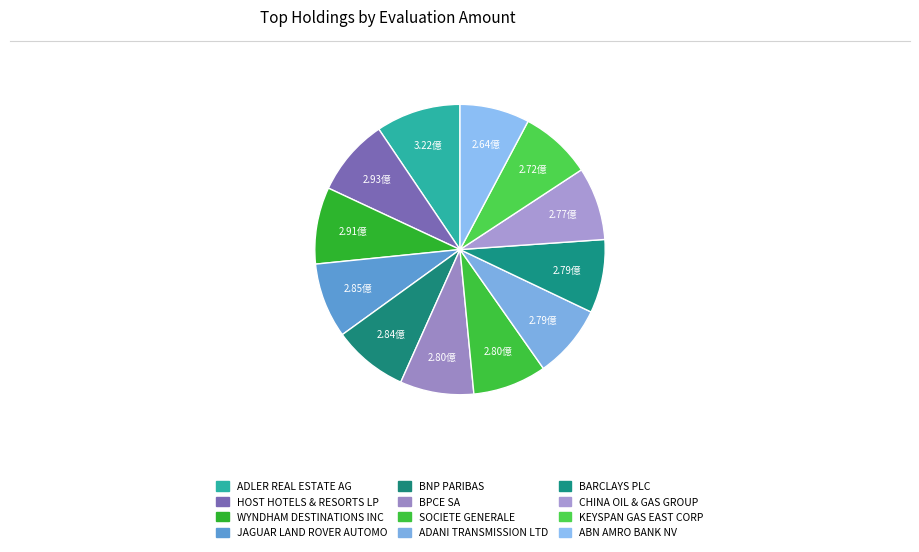

To the nearest percent, what portion does HOST HOTELS & RESORTS LP represent?

9%